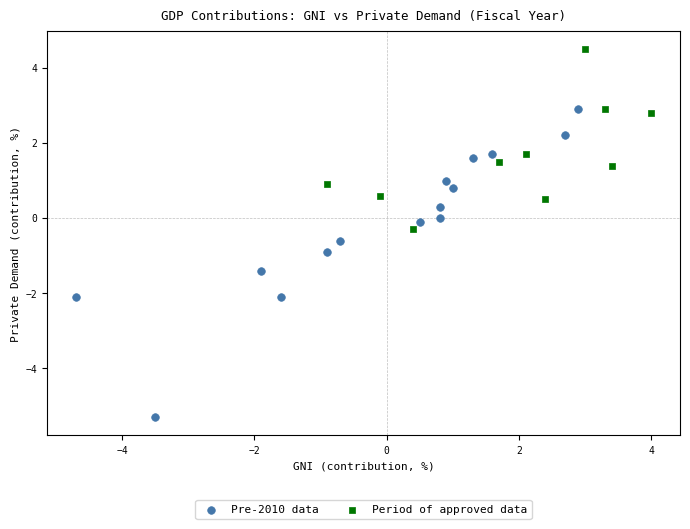

What are all the series names shown in the legend?

Pre-2010 data, Period of approved data